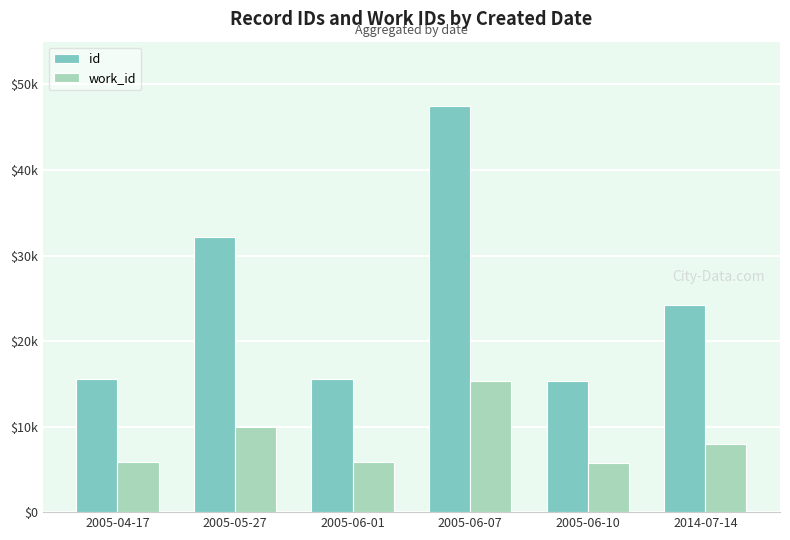

What is the value of the id bar at the 5th from the left?

15293